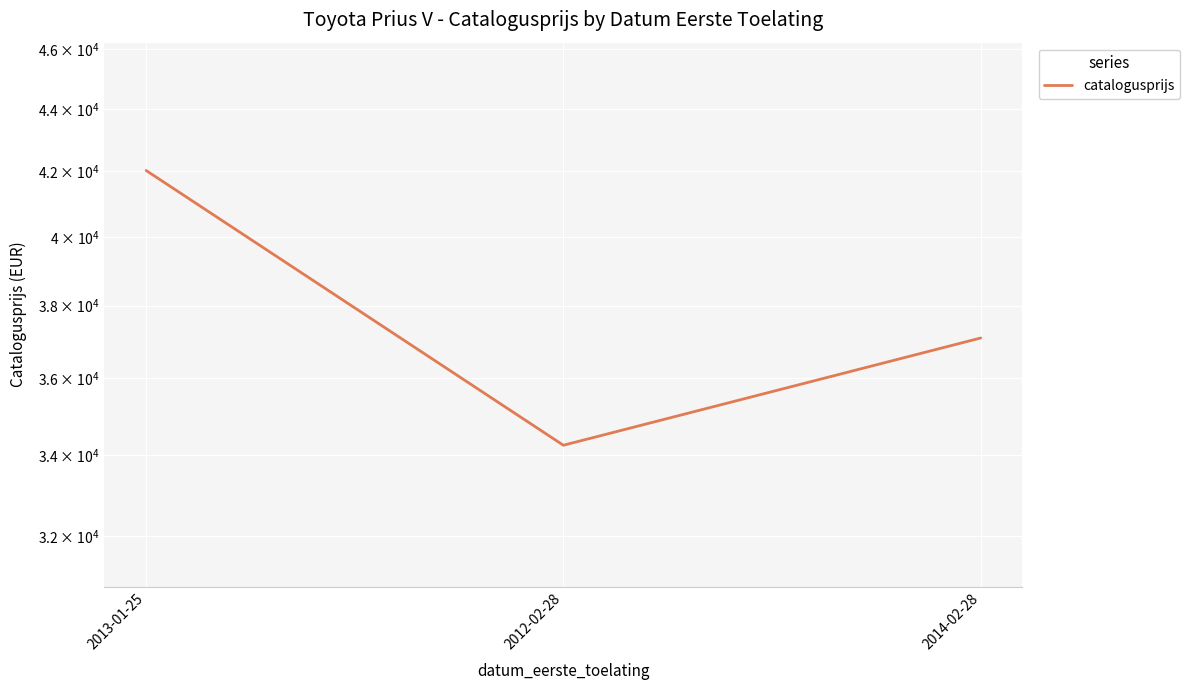

Reading left to right, what are all the values shown in this chart?

2013-01-25=42029	2012-02-28=34245	2014-02-28=37095